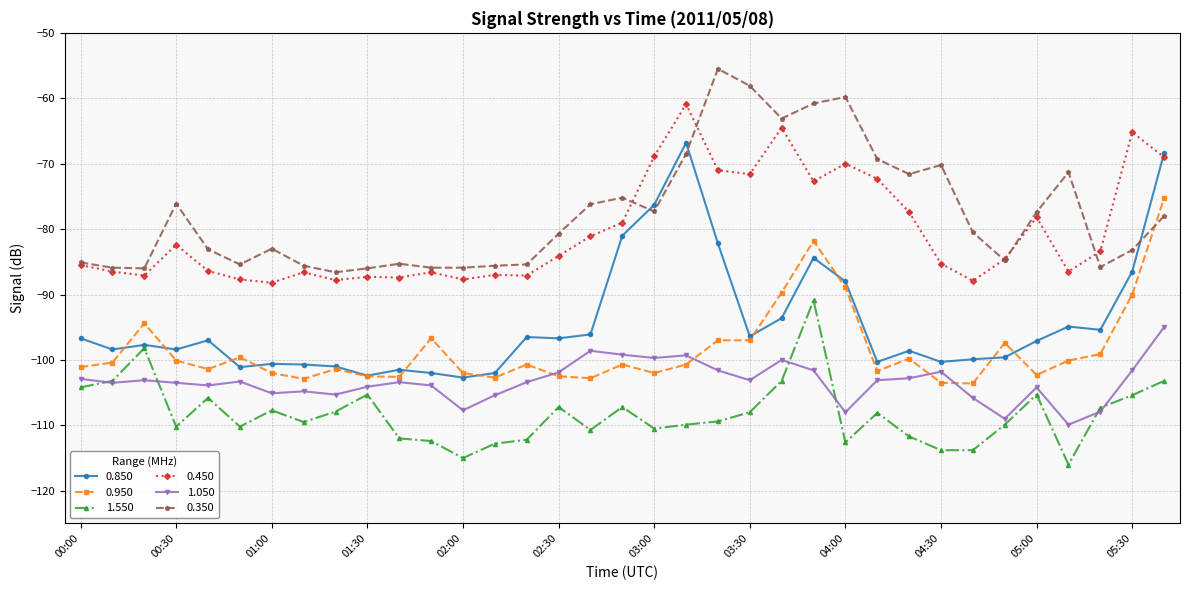

In 0.850, how many points are lower than both neighbors (excluding endpoints)?

10